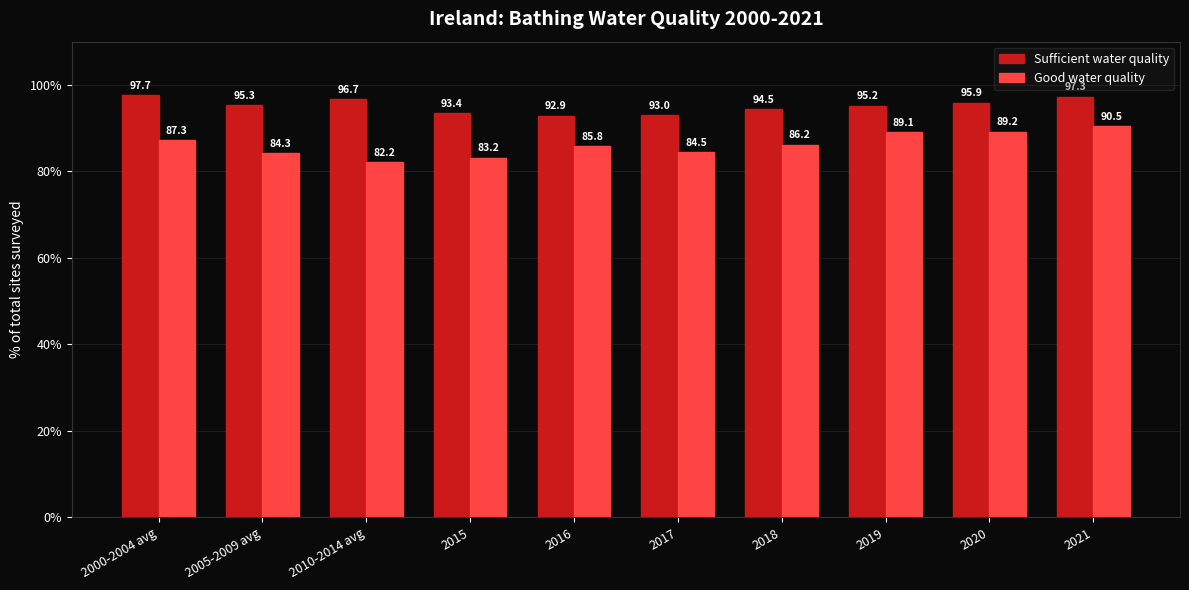

How many bars are there in total?

20